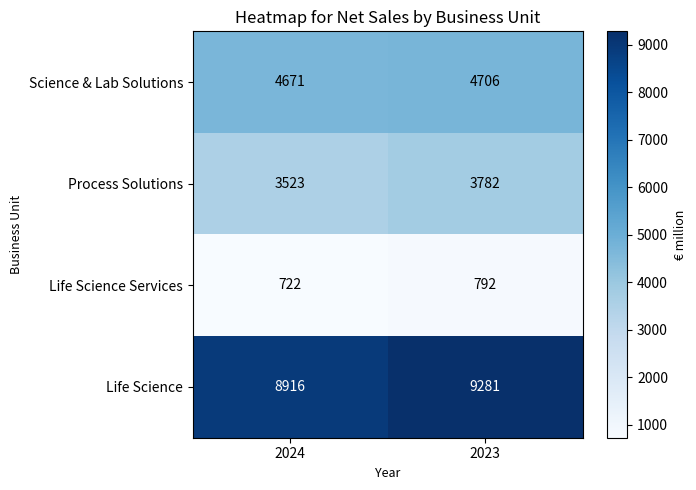

What is the difference between the highest and lowest values at 2024?

8194